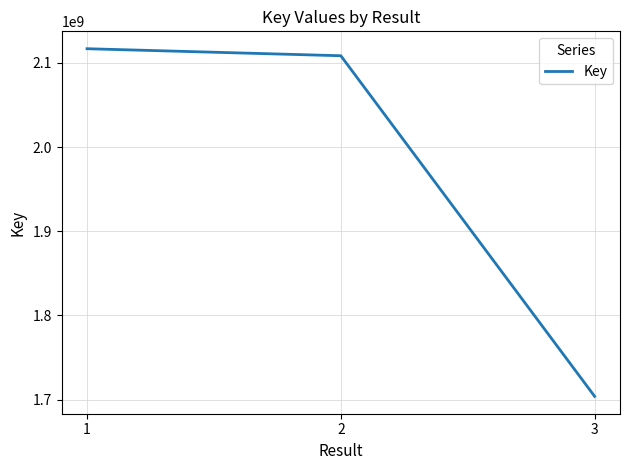

Is it true that the value at 1 is 2116928781?

True